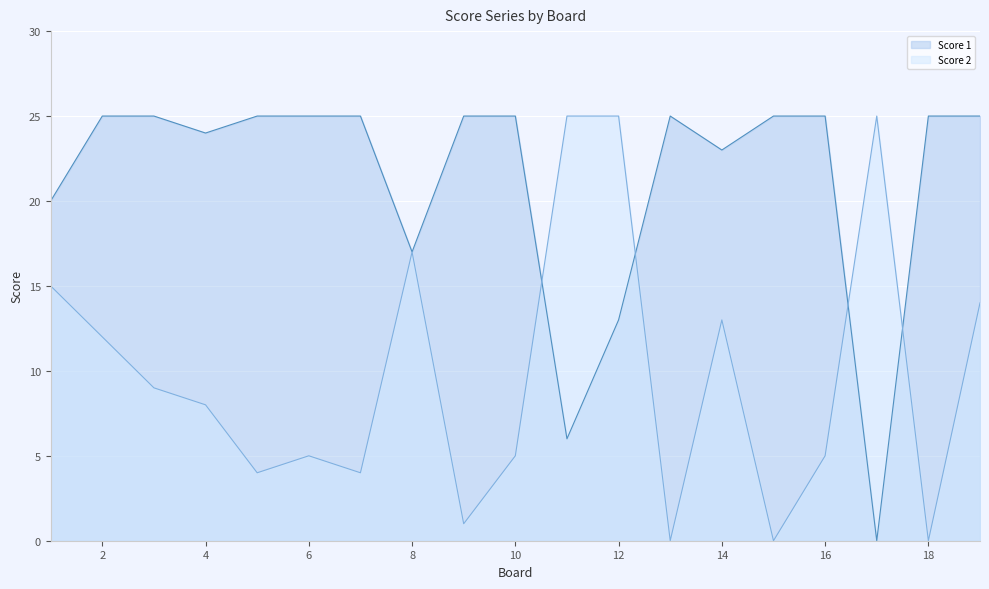

What is the spread (max minus min) of values at 16?

20